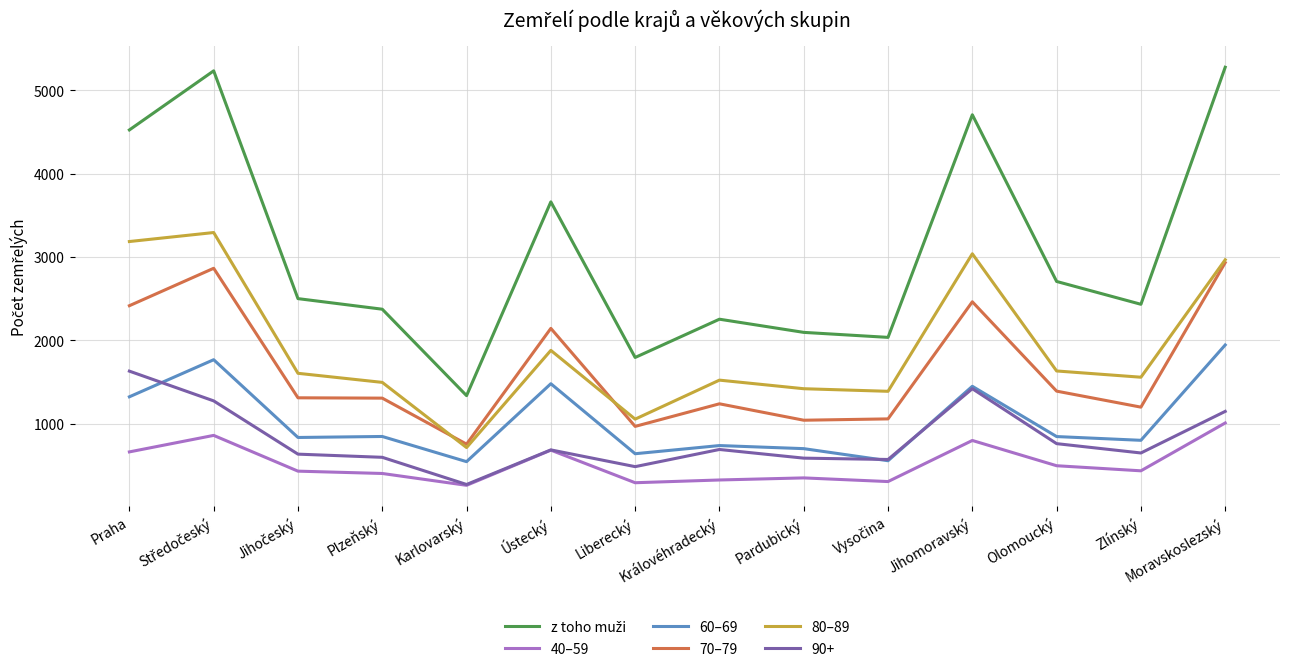

How many lines are shown in the chart?

6